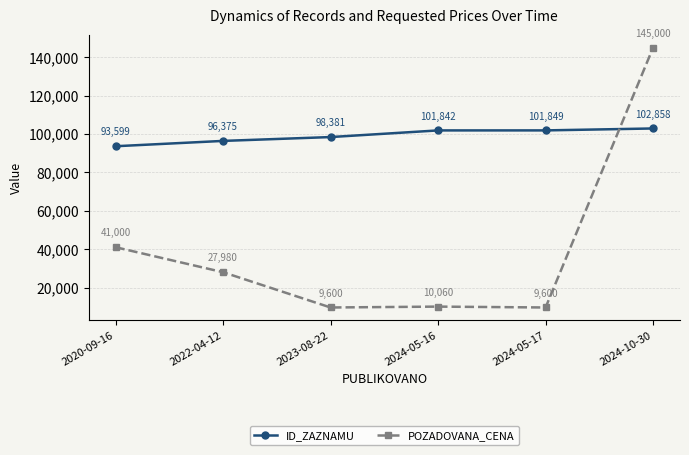

How many times do ID_ZAZNAMU and POZADOVANA_CENA cross each other?

1